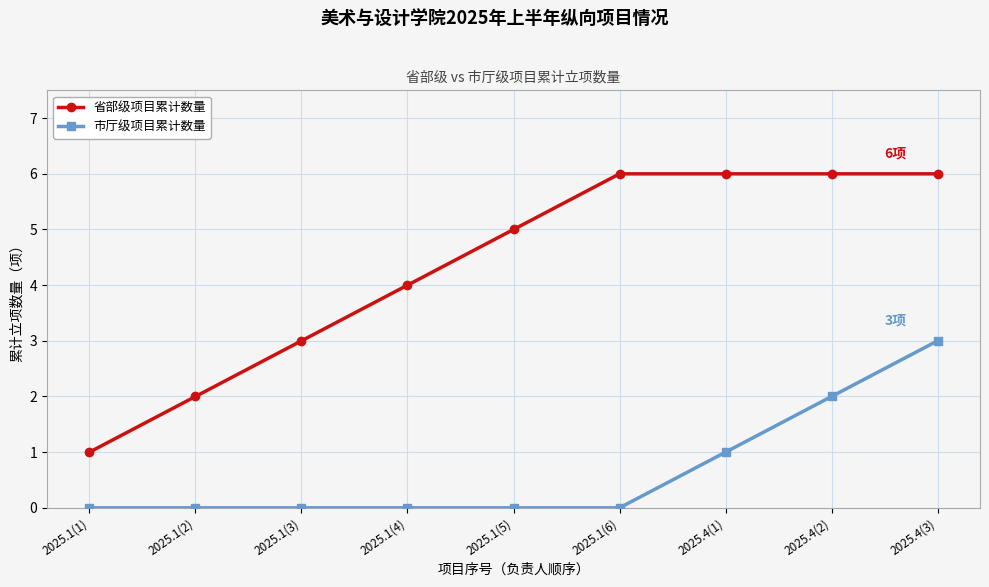

How many 市厅级项目累计数量 values are between 0 and 1?

7